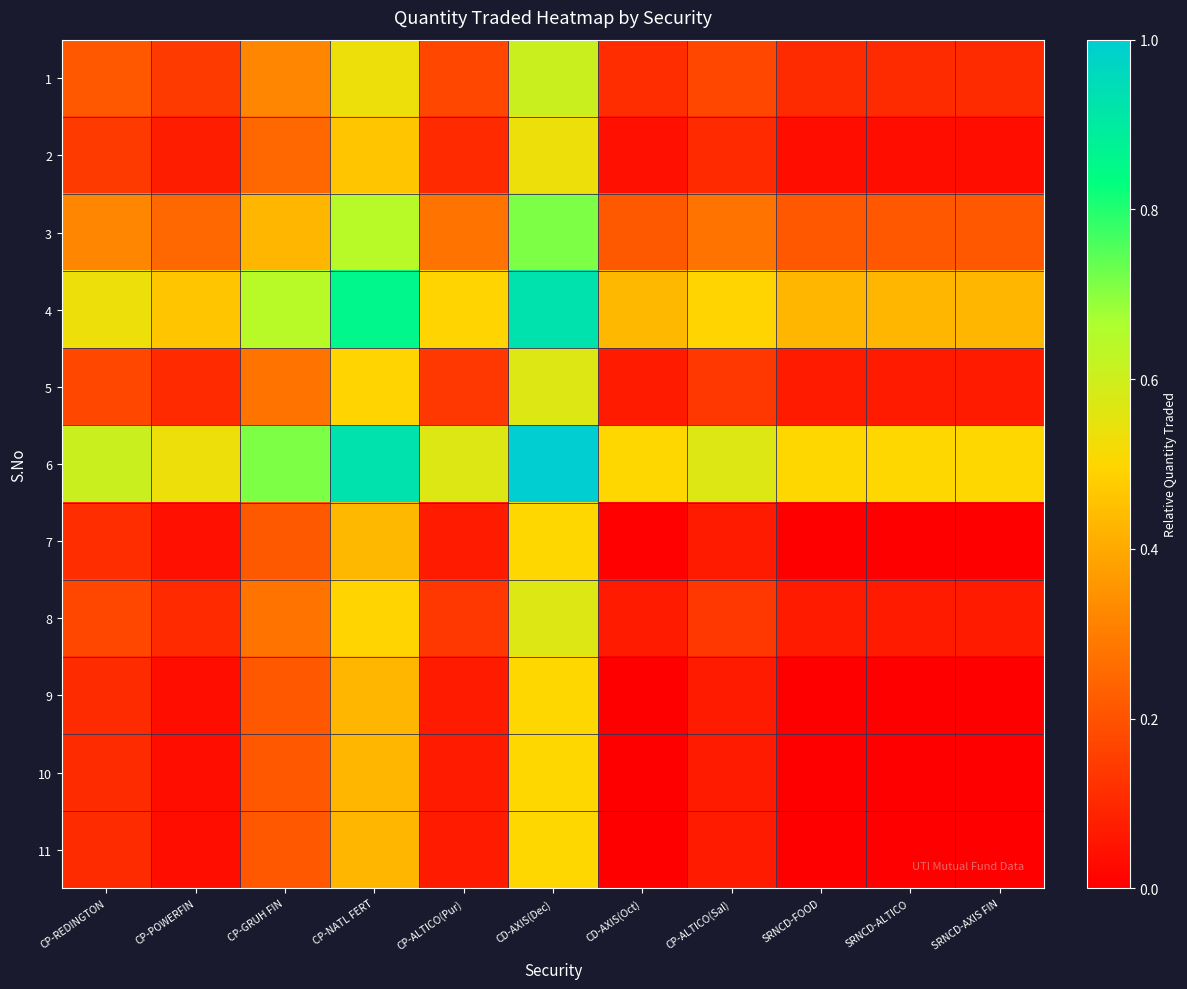

Reading left to right, extract all data points from this chart.

1: CP-REDINGTON=0.2	CP-POWERFIN=0.1	CP-GRUH FIN=0.3	CP-NATL FERT=0.5	CP-ALTICO(Pur)=0.2	CD-AXIS(Dec)=0.6	CD-AXIS(Oct)=0.1	CP-ALTICO(Sal)=0.2	SRNCD-FOOD=0.1	SRNCD-ALTICO=0.1	SRNCD-AXIS FIN=0.1
2: CP-REDINGTON=0.1	CP-POWERFIN=0.1	CP-GRUH FIN=0.2	CP-NATL FERT=0.5	CP-ALTICO(Pur)=0.1	CD-AXIS(Dec)=0.5	CD-AXIS(Oct)=0.0	CP-ALTICO(Sal)=0.1	SRNCD-FOOD=0.0	SRNCD-ALTICO=0.0	SRNCD-AXIS FIN=0.0
3: CP-REDINGTON=0.3	CP-POWERFIN=0.2	CP-GRUH FIN=0.4	CP-NATL FERT=0.6	CP-ALTICO(Pur)=0.3	CD-AXIS(Dec)=0.7	CD-AXIS(Oct)=0.2	CP-ALTICO(Sal)=0.3	SRNCD-FOOD=0.2	SRNCD-ALTICO=0.2	SRNCD-AXIS FIN=0.2
4: CP-REDINGTON=0.5	CP-POWERFIN=0.5	CP-GRUH FIN=0.6	CP-NATL FERT=0.9	CP-ALTICO(Pur)=0.5	CD-AXIS(Dec)=0.9	CD-AXIS(Oct)=0.4	CP-ALTICO(Sal)=0.5	SRNCD-FOOD=0.4	SRNCD-ALTICO=0.4	SRNCD-AXIS FIN=0.4
5: CP-REDINGTON=0.2	CP-POWERFIN=0.1	CP-GRUH FIN=0.3	CP-NATL FERT=0.5	CP-ALTICO(Pur)=0.1	CD-AXIS(Dec)=0.6	CD-AXIS(Oct)=0.1	CP-ALTICO(Sal)=0.1	SRNCD-FOOD=0.1	SRNCD-ALTICO=0.1	SRNCD-AXIS FIN=0.1
6: CP-REDINGTON=0.6	CP-POWERFIN=0.5	CP-GRUH FIN=0.7	CP-NATL FERT=0.9	CP-ALTICO(Pur)=0.6	CD-AXIS(Dec)=1.0	CD-AXIS(Oct)=0.5	CP-ALTICO(Sal)=0.6	SRNCD-FOOD=0.5	SRNCD-ALTICO=0.5	SRNCD-AXIS FIN=0.5
7: CP-REDINGTON=0.1	CP-POWERFIN=0.0	CP-GRUH FIN=0.2	CP-NATL FERT=0.4	CP-ALTICO(Pur)=0.1	CD-AXIS(Dec)=0.5	CD-AXIS(Oct)=0.0	CP-ALTICO(Sal)=0.1	SRNCD-FOOD=0.0	SRNCD-ALTICO=0.0	SRNCD-AXIS FIN=0.0
8: CP-REDINGTON=0.2	CP-POWERFIN=0.1	CP-GRUH FIN=0.3	CP-NATL FERT=0.5	CP-ALTICO(Pur)=0.1	CD-AXIS(Dec)=0.6	CD-AXIS(Oct)=0.1	CP-ALTICO(Sal)=0.1	SRNCD-FOOD=0.1	SRNCD-ALTICO=0.1	SRNCD-AXIS FIN=0.1
9: CP-REDINGTON=0.1	CP-POWERFIN=0.0	CP-GRUH FIN=0.2	CP-NATL FERT=0.4	CP-ALTICO(Pur)=0.1	CD-AXIS(Dec)=0.5	CD-AXIS(Oct)=0.0	CP-ALTICO(Sal)=0.1	SRNCD-FOOD=0.0	SRNCD-ALTICO=0.0	SRNCD-AXIS FIN=0.0
10: CP-REDINGTON=0.1	CP-POWERFIN=0.0	CP-GRUH FIN=0.2	CP-NATL FERT=0.4	CP-ALTICO(Pur)=0.1	CD-AXIS(Dec)=0.5	CD-AXIS(Oct)=0.0	CP-ALTICO(Sal)=0.1	SRNCD-FOOD=0.0	SRNCD-ALTICO=0.0	SRNCD-AXIS FIN=0.0
11: CP-REDINGTON=0.1	CP-POWERFIN=0.0	CP-GRUH FIN=0.2	CP-NATL FERT=0.4	CP-ALTICO(Pur)=0.1	CD-AXIS(Dec)=0.5	CD-AXIS(Oct)=0.0	CP-ALTICO(Sal)=0.1	SRNCD-FOOD=0.0	SRNCD-ALTICO=0.0	SRNCD-AXIS FIN=0.0